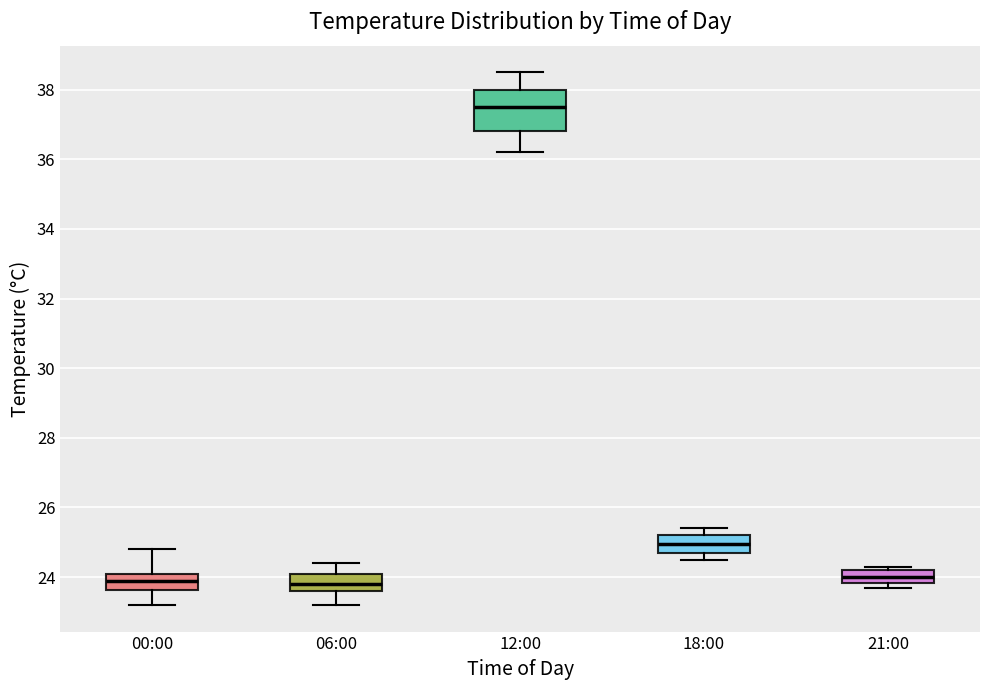

Comparing the boxes themselves (not the whiskers), which one is the tallest?

12:00